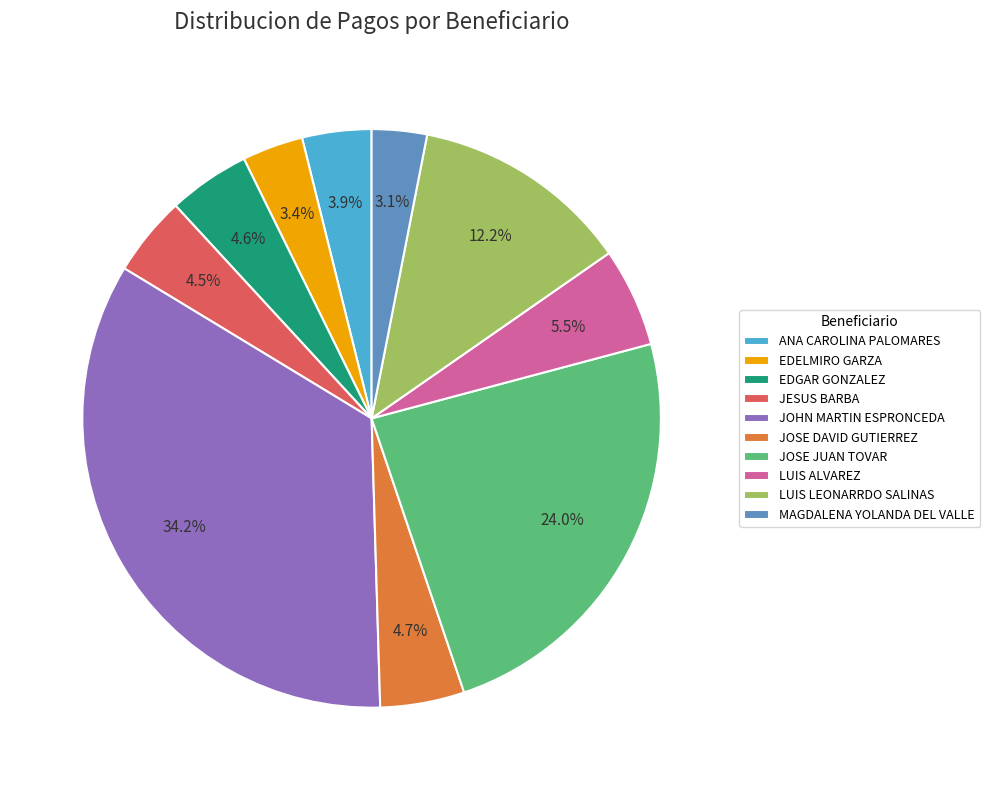

Between JOSE JUAN TOVAR and JESUS BARBA, which is larger?

JOSE JUAN TOVAR